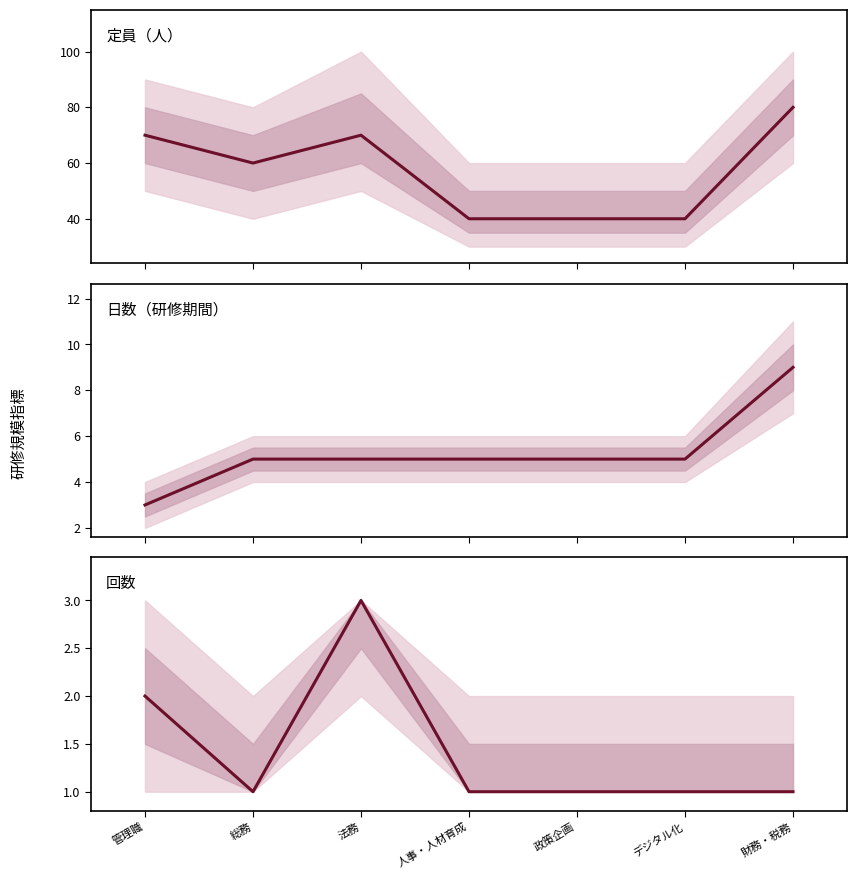

Reading right to left, transcribe all the data shown in this chart.

定員（人）: 財務・税務=80	デジタル化=40	政策企画=40	人事・人材育成=40	法務=70	総務=60	管理職=70
日数: 財務・税務=9	デジタル化=5	政策企画=5	人事・人材育成=5	法務=5	総務=5	管理職=3
回数: 財務・税務=1	デジタル化=1	政策企画=1	人事・人材育成=1	法務=3	総務=1	管理職=2